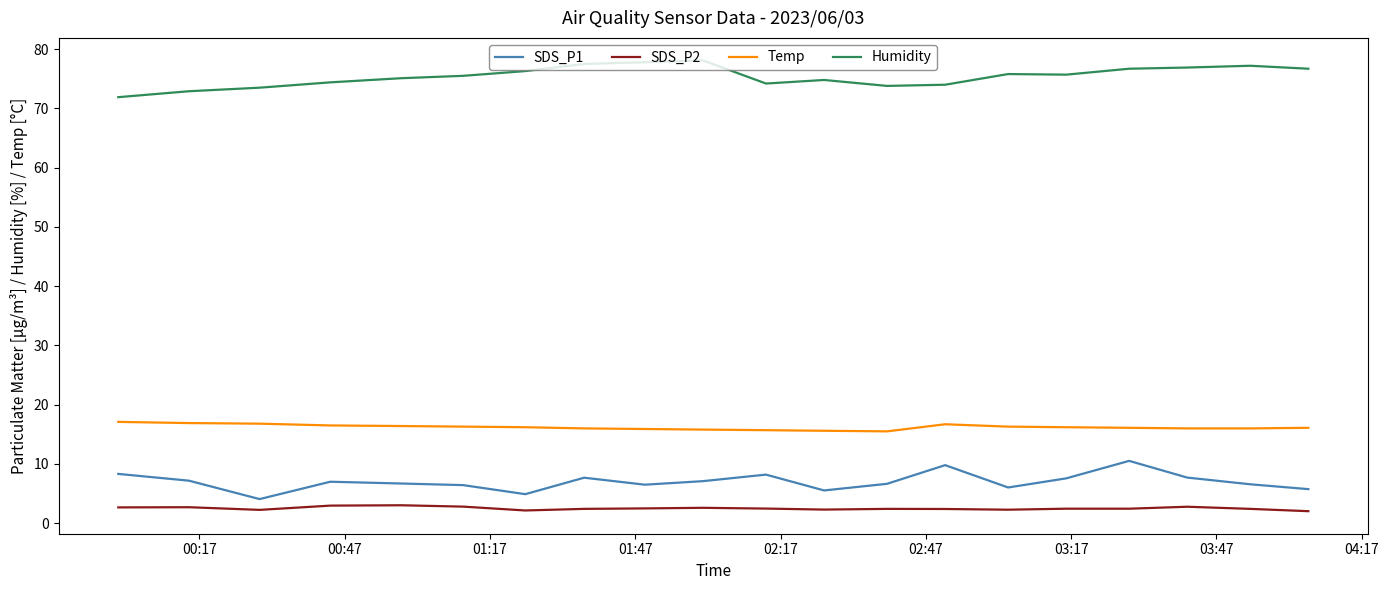

List the series in order of their peak value, highest first.

Humidity, Temp, SDS_P1, SDS_P2